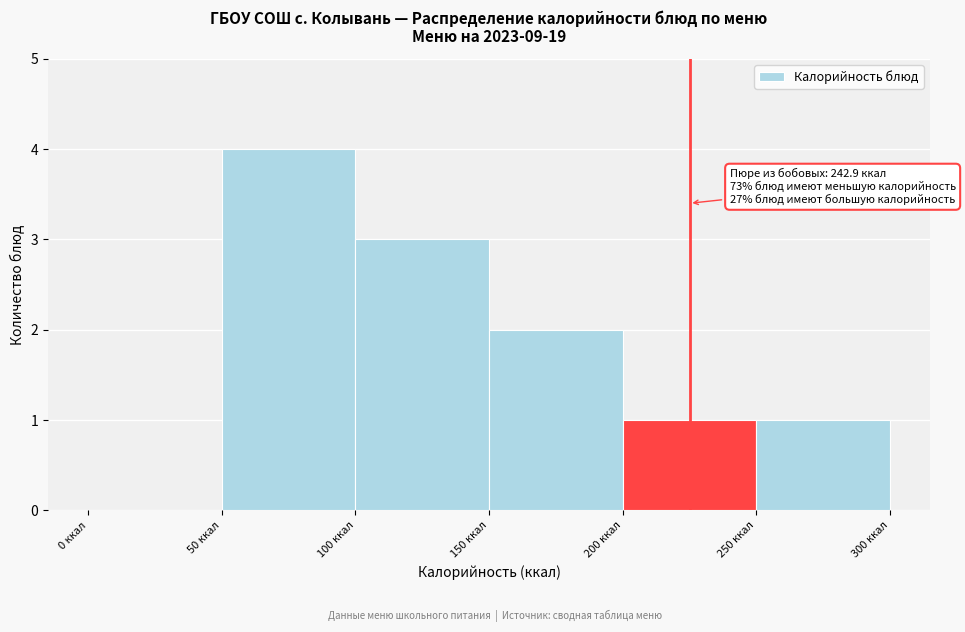

Over which range of the x-axis is the bar tallest?

50 to 100